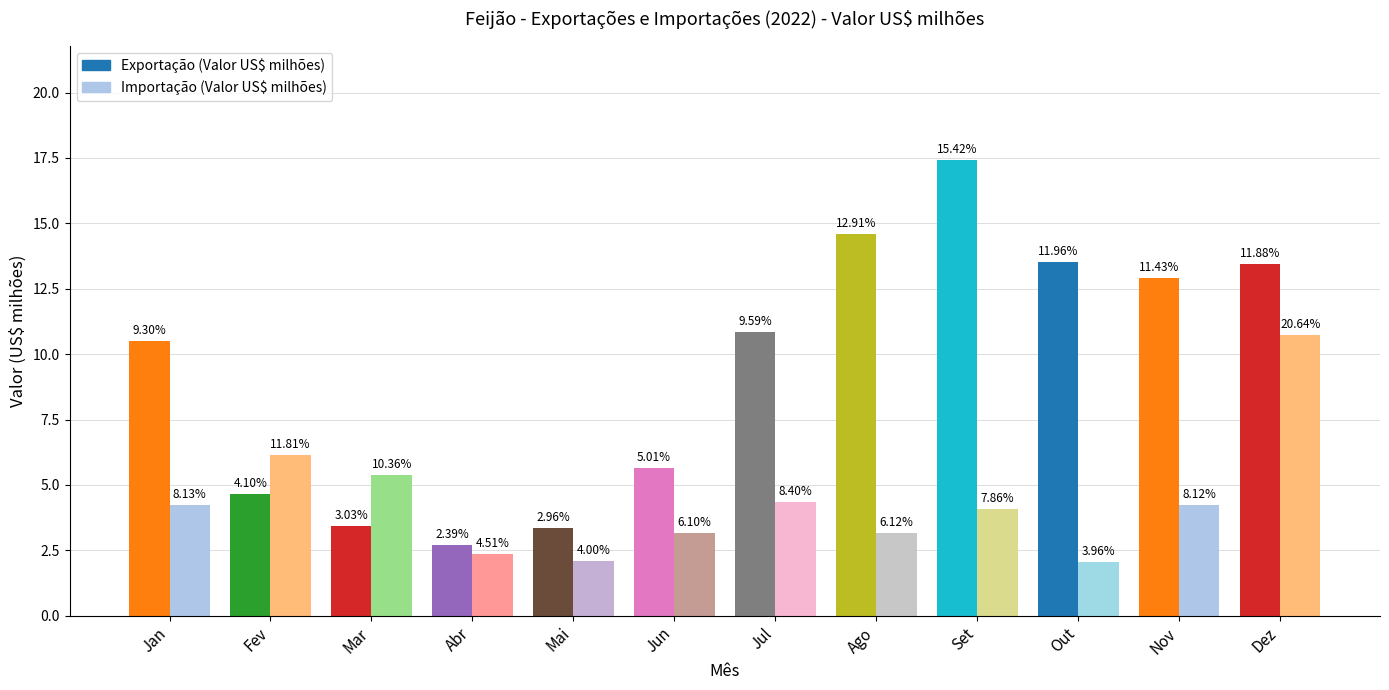

What is the minimum value for Exportação (Valor US$ milhões)?

2.7